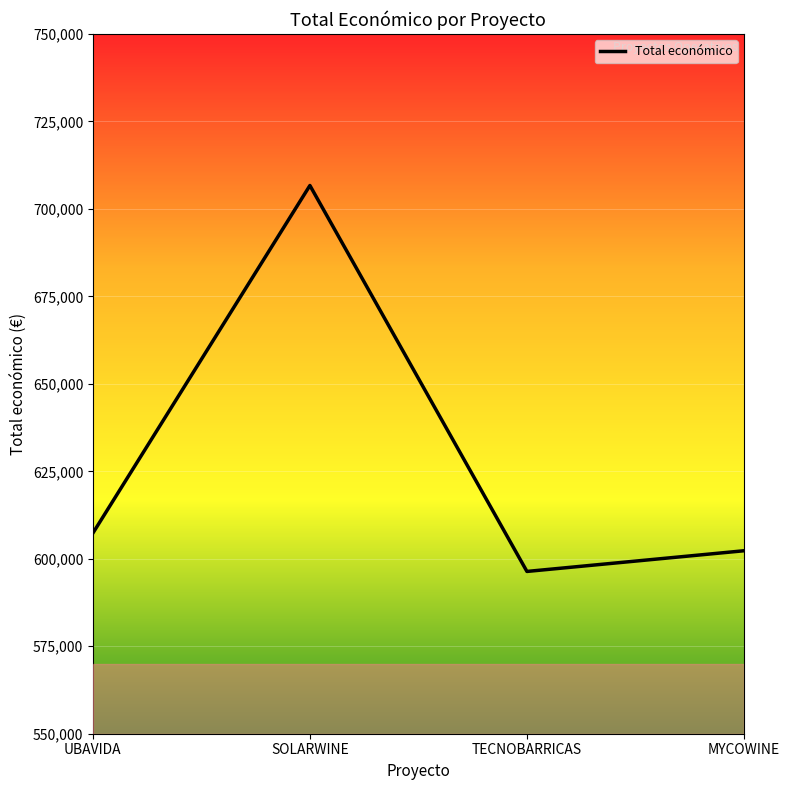

Reading left to right, list all the values displayed in this chart.

UBAVIDA=607342.0	SOLARWINE=706697.0	TECNOBARRICAS=596384.0	MYCOWINE=602295.4